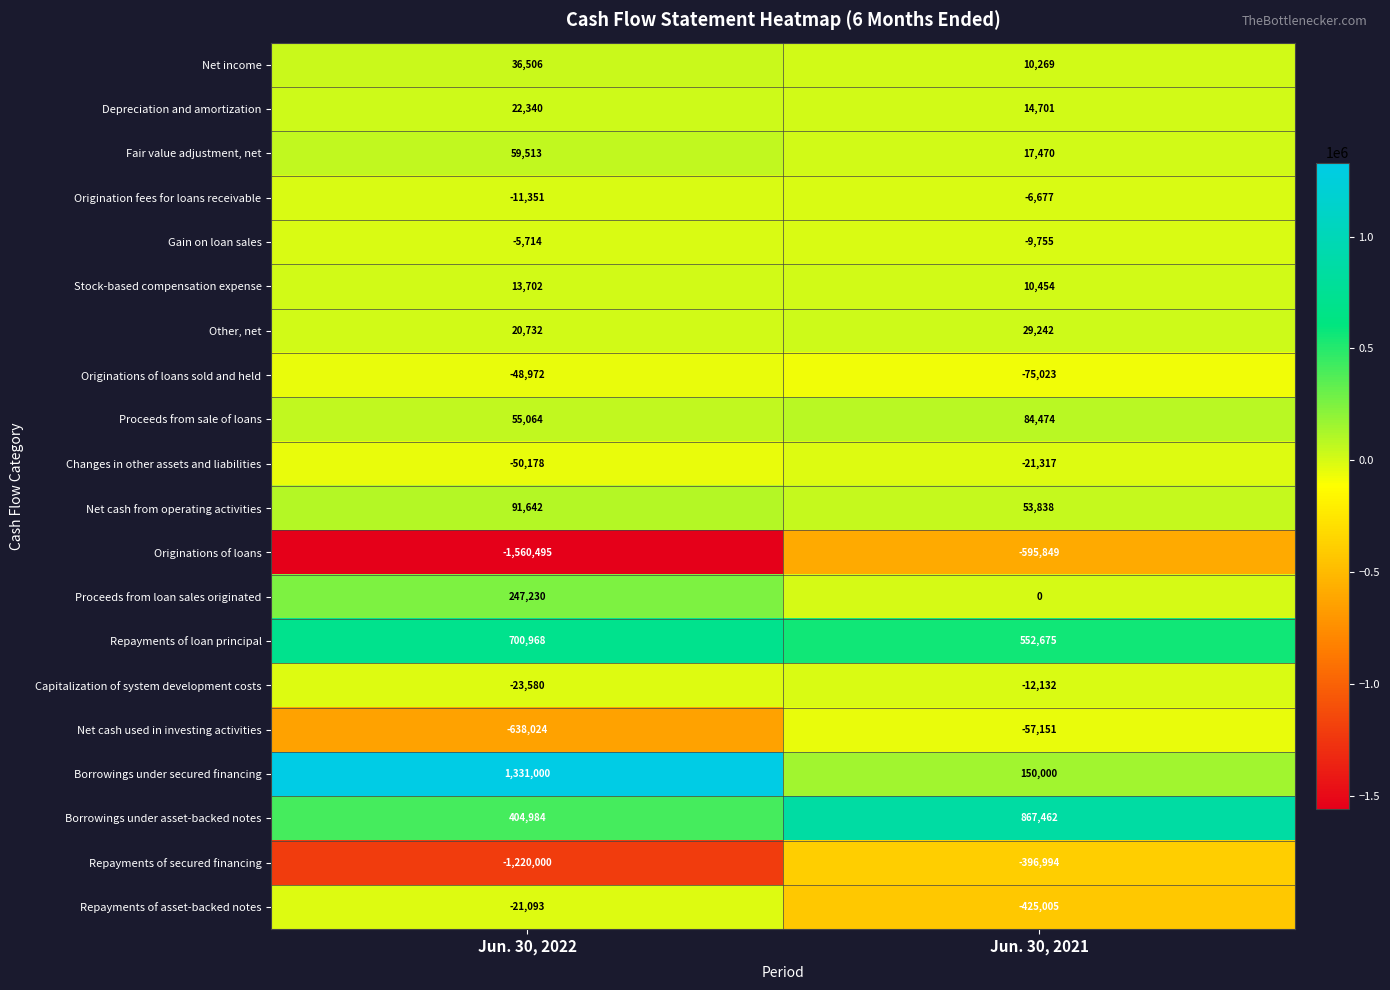

Between Jun. 30, 2022 and Jun. 30, 2021, which series saw the biggest shift?

Borrowings under secured financing